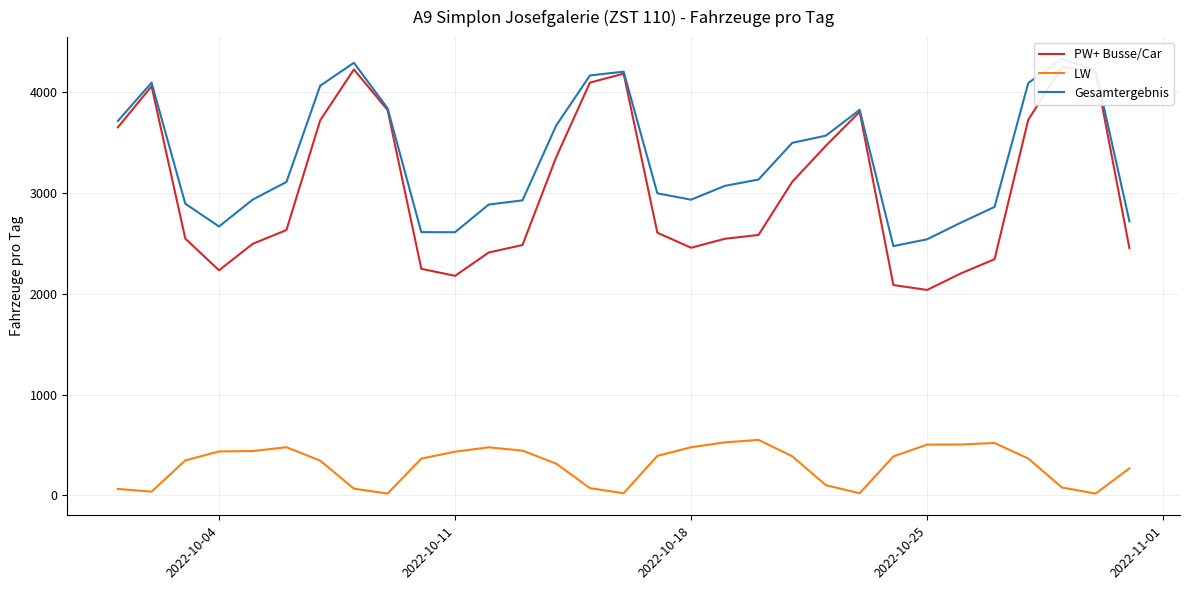

Reading right to left, list all the values displayed in this chart.

PW+ Busse/Car: 2452	4200	4255	3727	2343	2202	2038	2087	3806	3470	3111	2584	2546	2457	2606	4185	4096	3356	2484	2410	2178	2248	3824	4227	3721	2633	2496	2233	2548	4060	3652
LW: 267	17	77	365	519	504	503	386	20	100	387	550	525	477	391	20	71	314	443	476	433	364	17	66	344	477	439	435	346	36	63
Gesamtergebnis: 2719	4217	4332	4092	2862	2706	2541	2473	3826	3570	3498	3134	3071	2934	2997	4205	4167	3670	2927	2886	2611	2612	3841	4293	4065	3110	2935	2668	2894	4096	3715